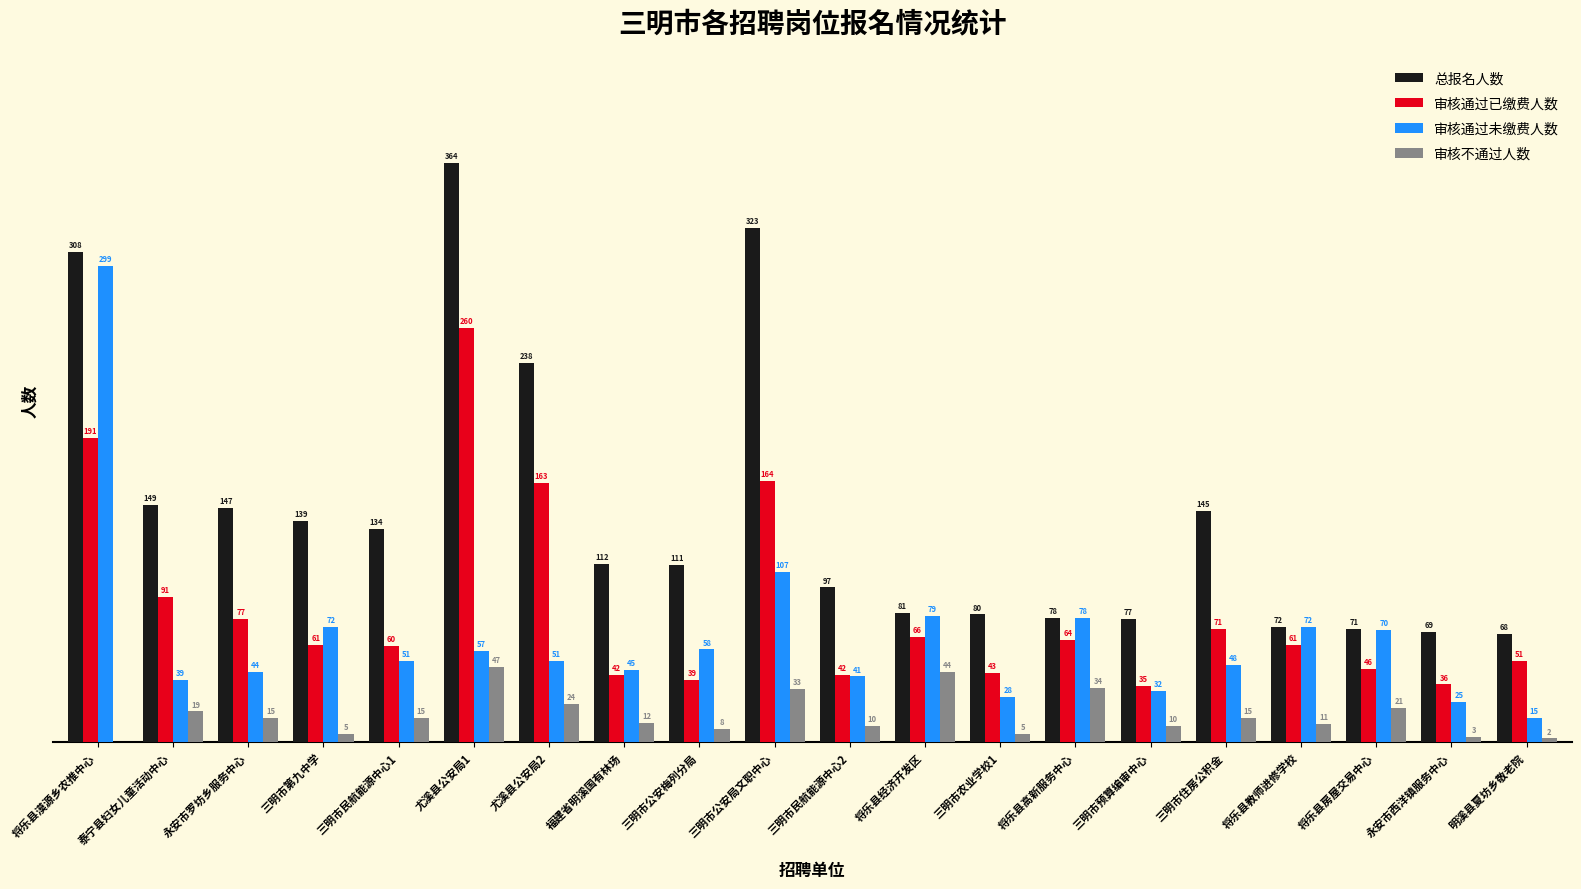

Which series has the largest total across all categories?

总报名人数